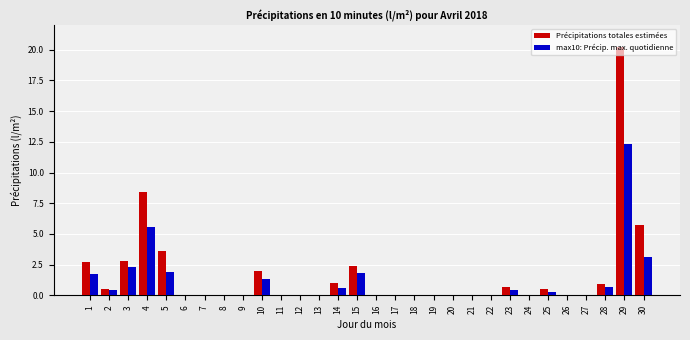

Where is max10: Précip. max. quotidienne nearest to the value 6?

4